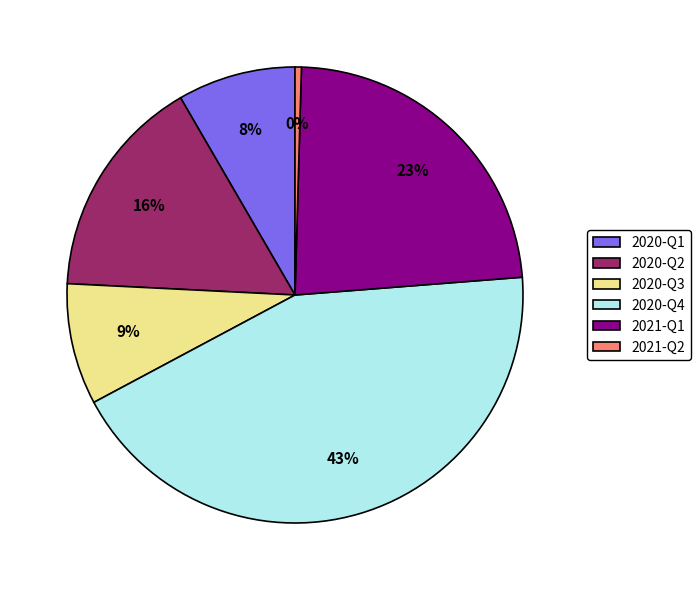

What is the smallest slice in the pie chart?

2021-Q2